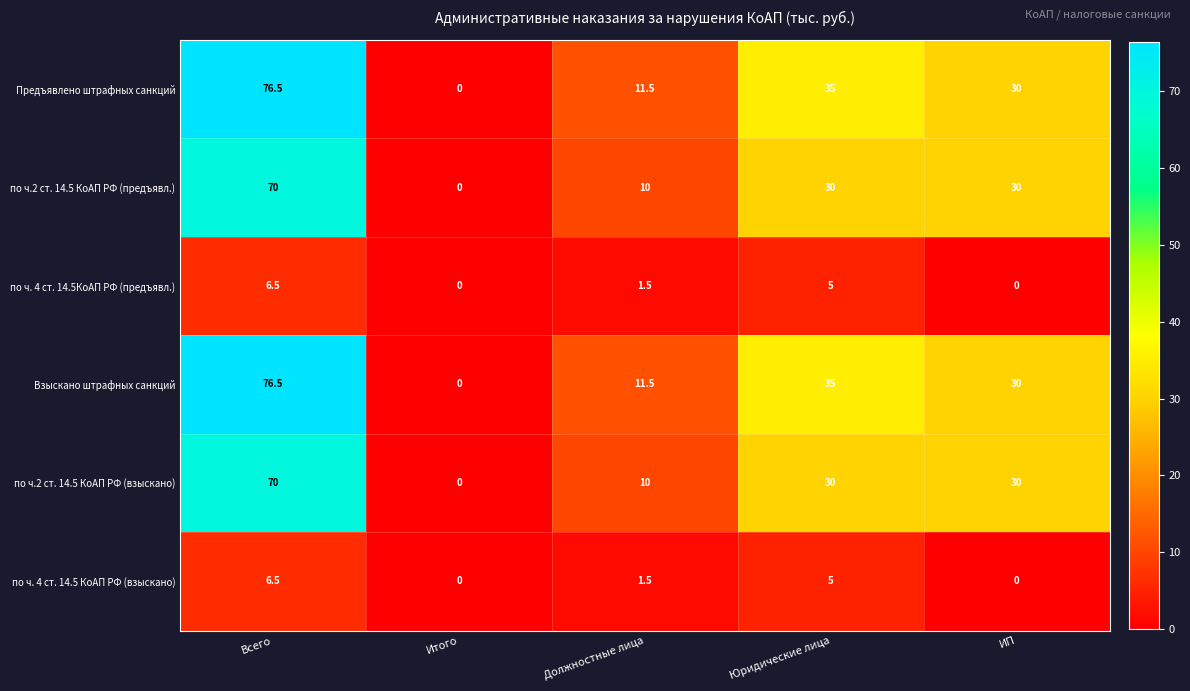

The value of по ч.2 ст. 14.5 КоАП РФ (предъявл.) at Всего is 34.4. True or false?

False